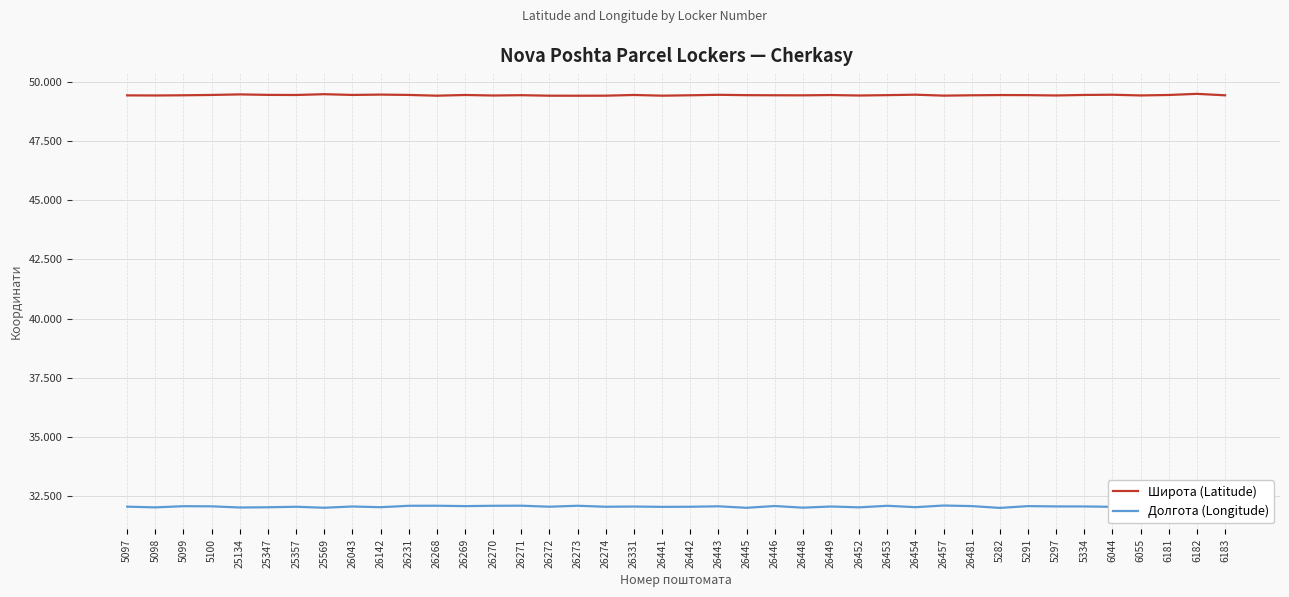

What is the sum of the Широта (Latitude) values at 5334 and 26272?

98.8